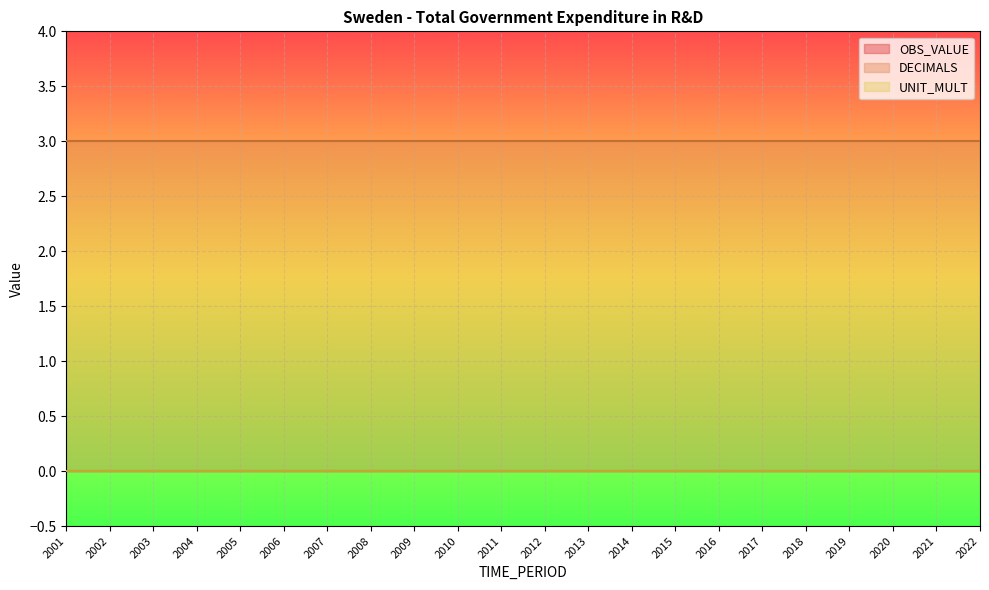

True or false: UNIT_MULT and DECIMALS intersect in this chart.

False